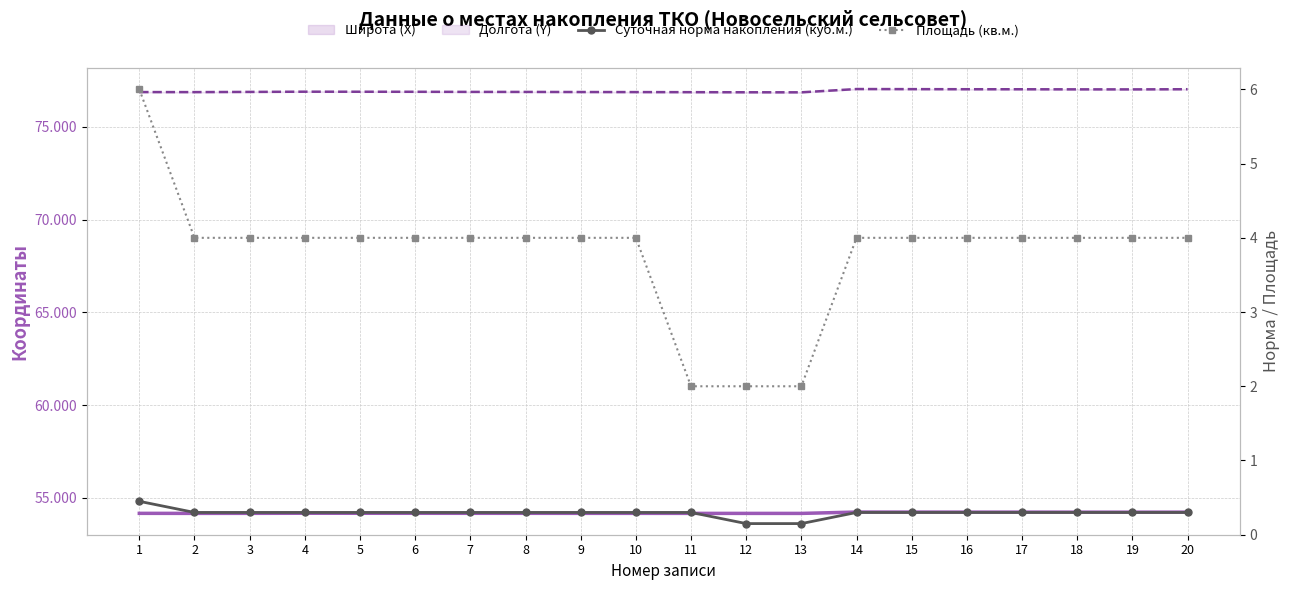

Which series has the largest range (max minus min)?

Площадь (кв.м.)